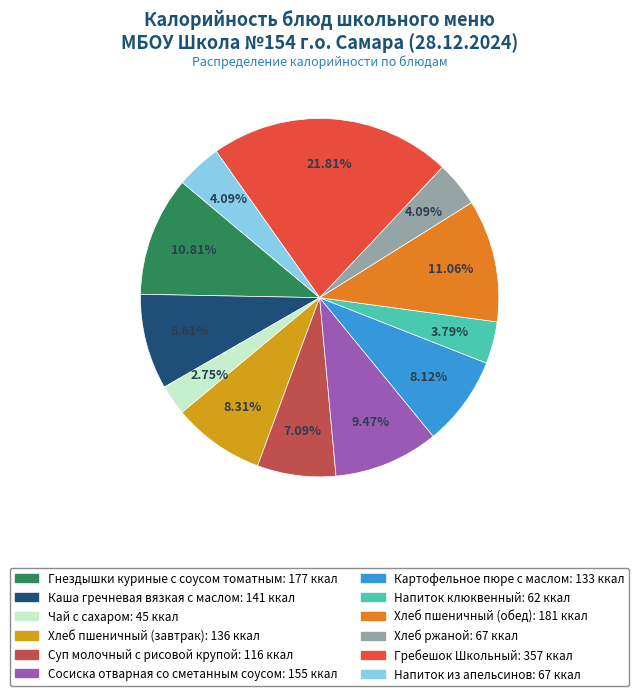

Which has a higher value, Сосиска отварная со сметанным соусом or Гребешок Школьный?

Гребешок Школьный